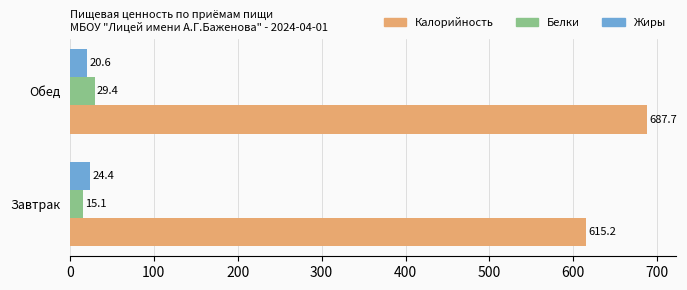

At which label does Белки reach its peak?

Обед